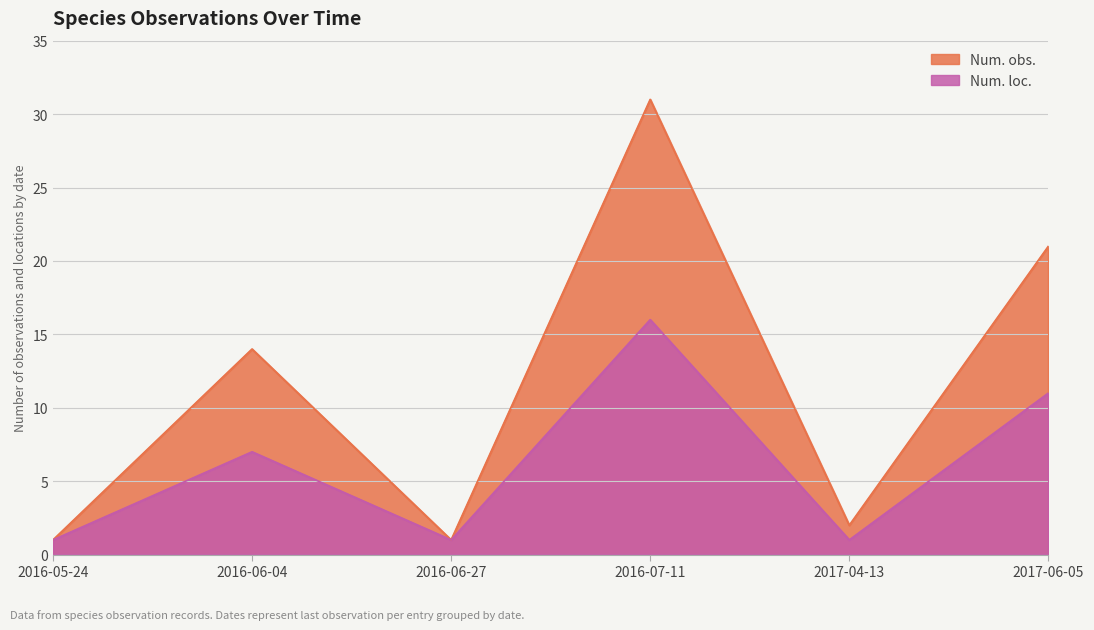

Reading left to right, list all the values displayed in this chart.

Num. obs.: 1	14	1	31	2	21
Num. loc.: 1	7	1	16	1	11